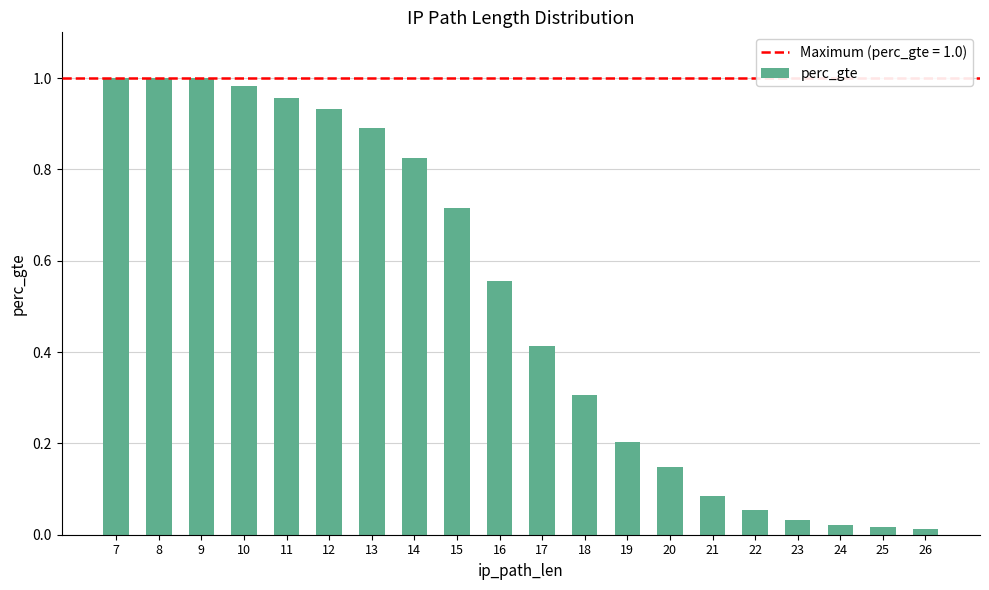

The chart shows a value of 1.7 at 12. True or false?

False